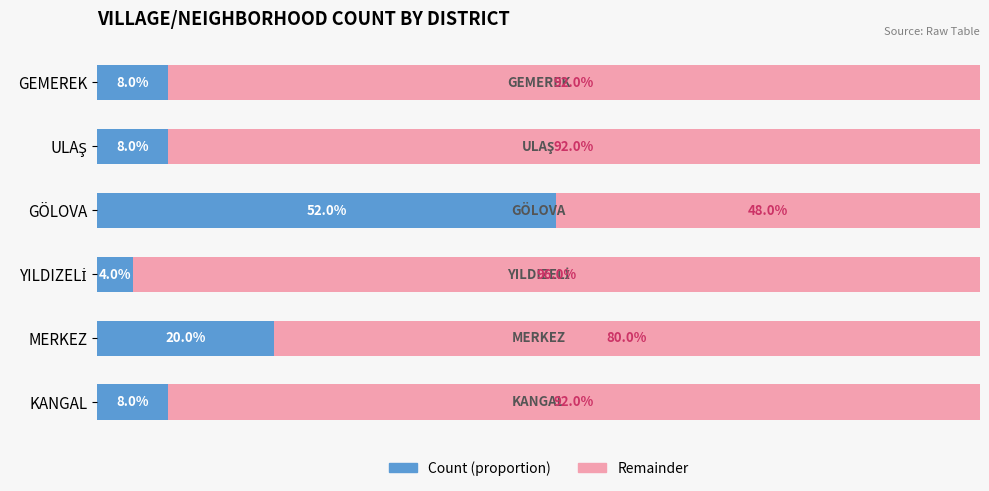

Where is Count (proportion) nearest to the value 28?

MERKEZ